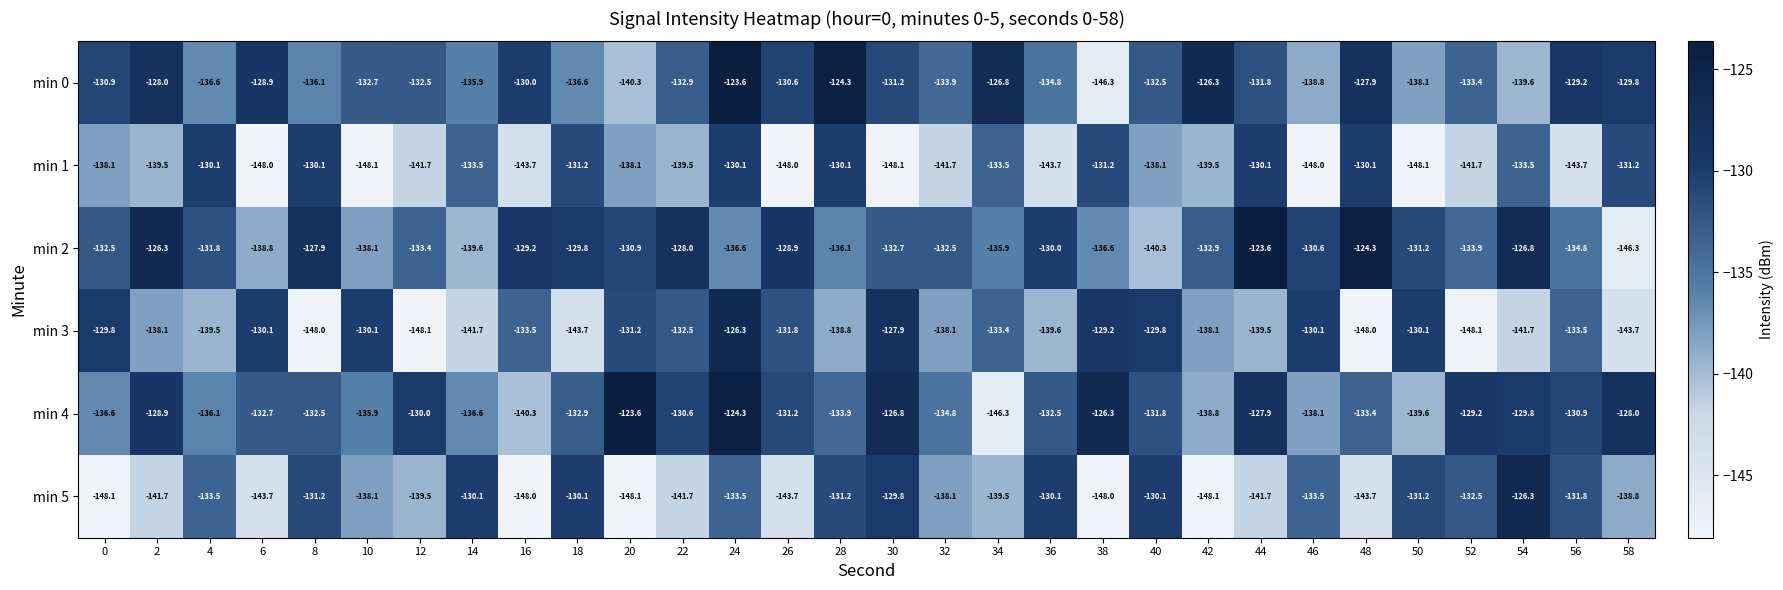

True or false: min 3 has a value of -71.5 at 50.

False